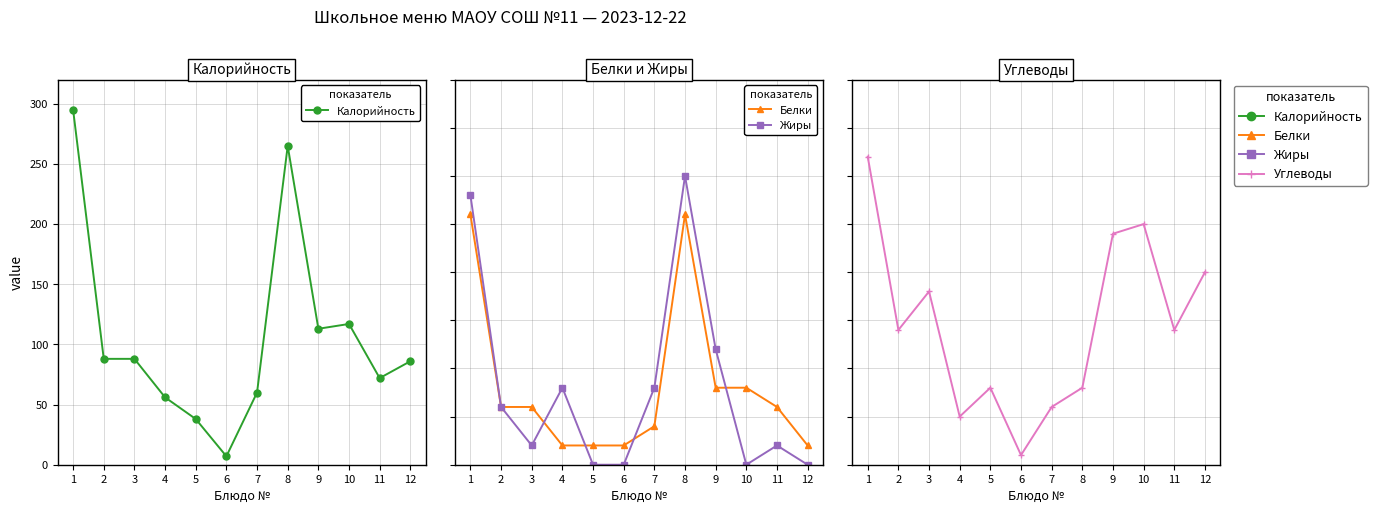

How many lines are shown in the chart?

4